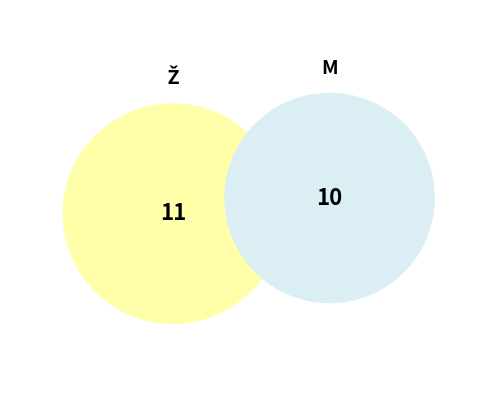

To the nearest percent, what is the average slice percentage?

50%